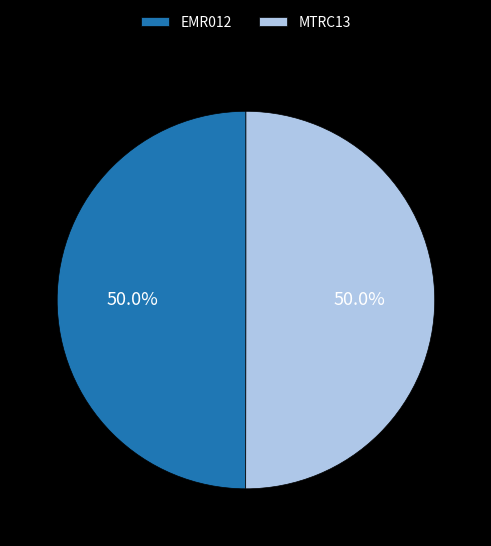

To the nearest percent, what portion does MTRC13 represent?

50%